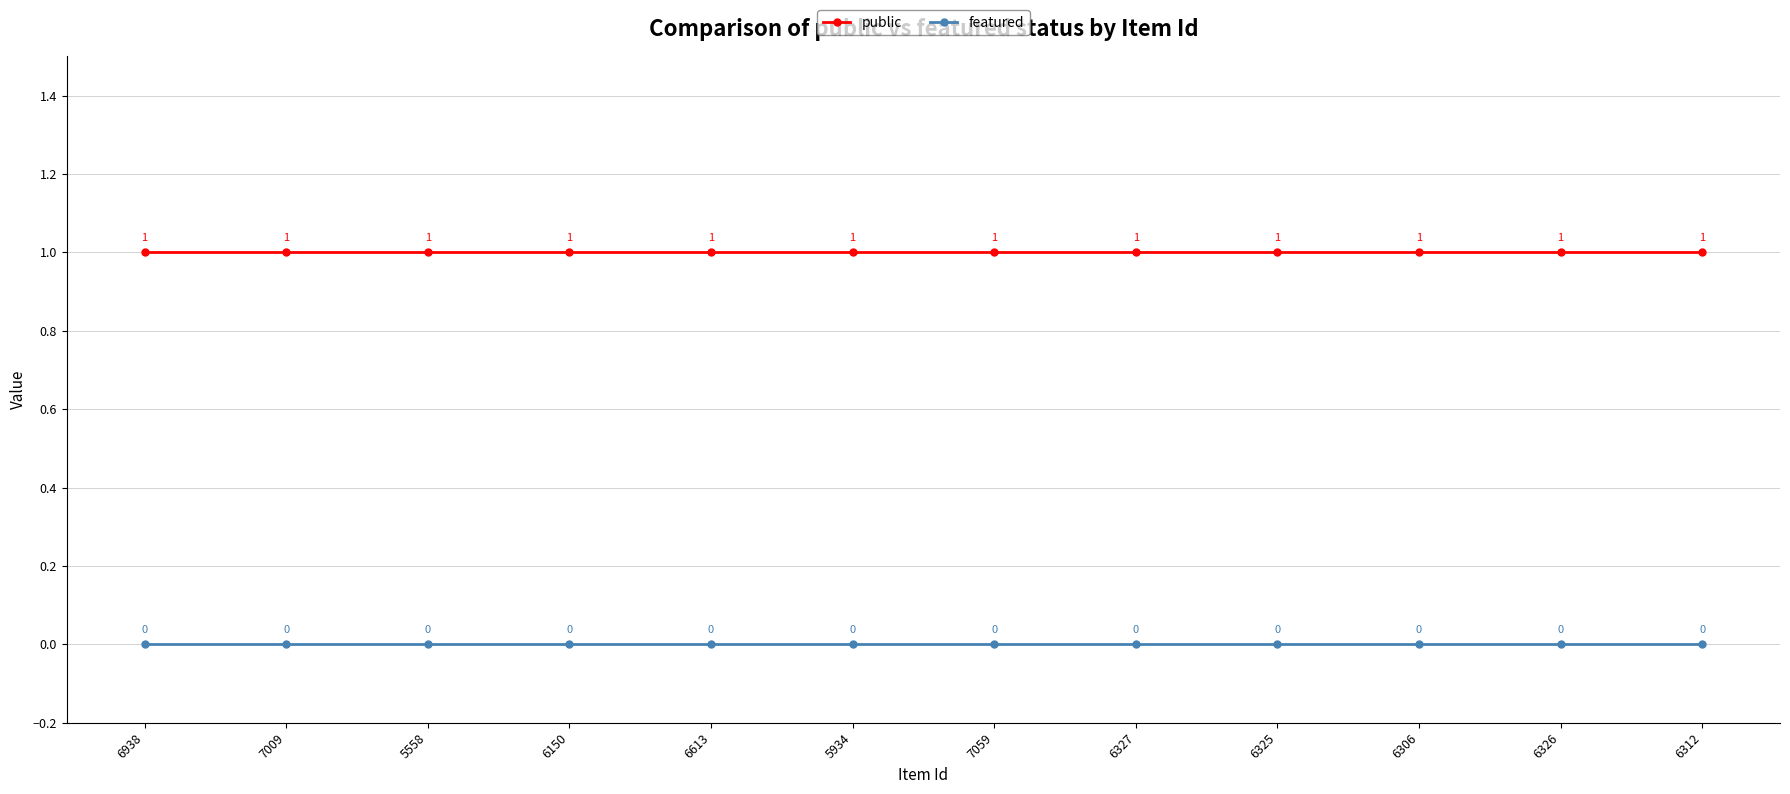

What is the average value of the public series?

1